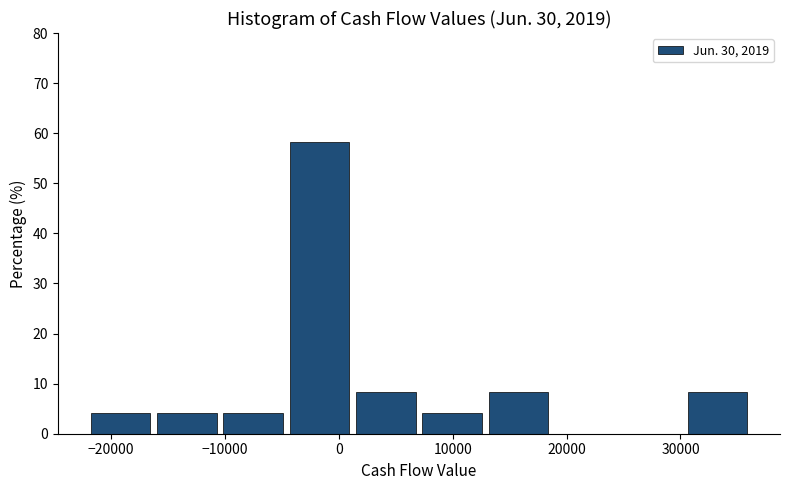

How tall is the bar that spans 31000 to 36000 on the x-axis? Neither the bar edges nor the heights are printed on the chart, so give them approximately, as read against the axes.

8